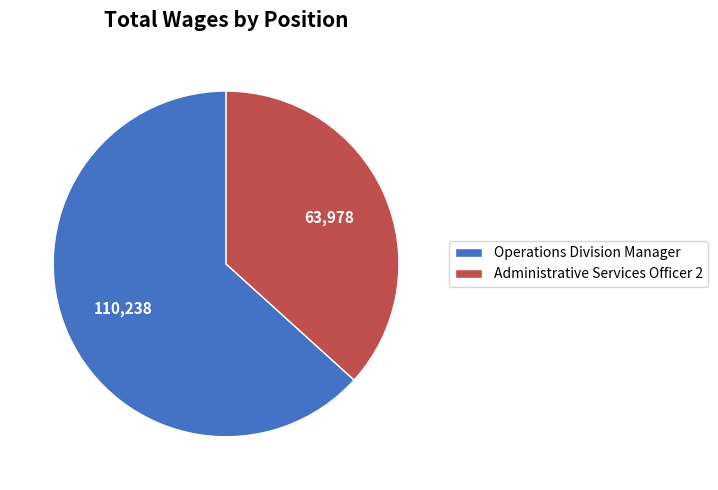

How many segments does this pie chart have?

2